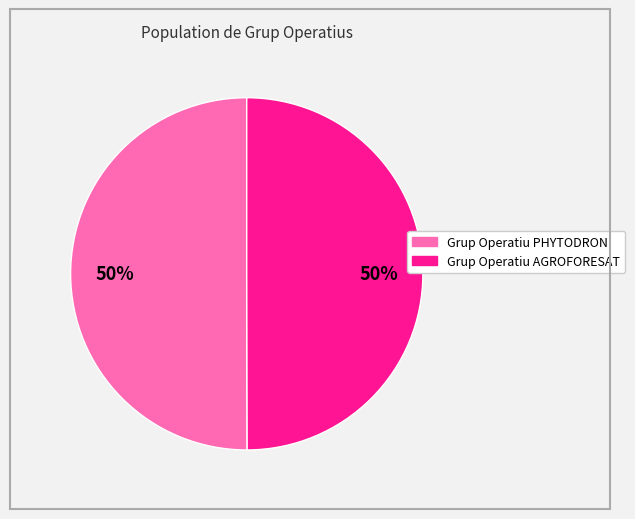

To the nearest percent, what percentage of the pie is Grup Operatiu PHYTODRON?

50%